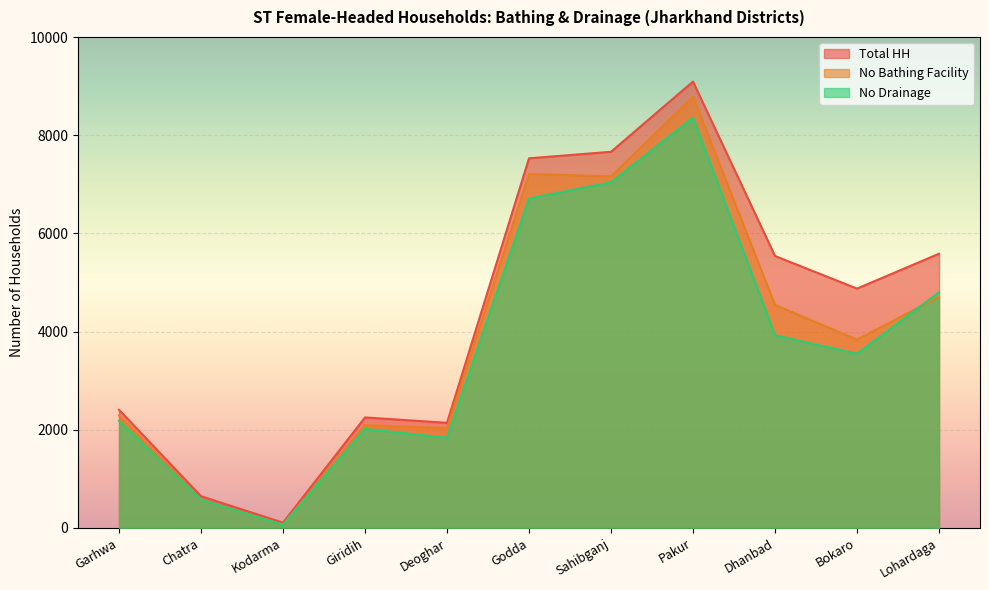

What is the approximate value of No Bathing Facility at Sahibganj, to the nearest 100?

7200